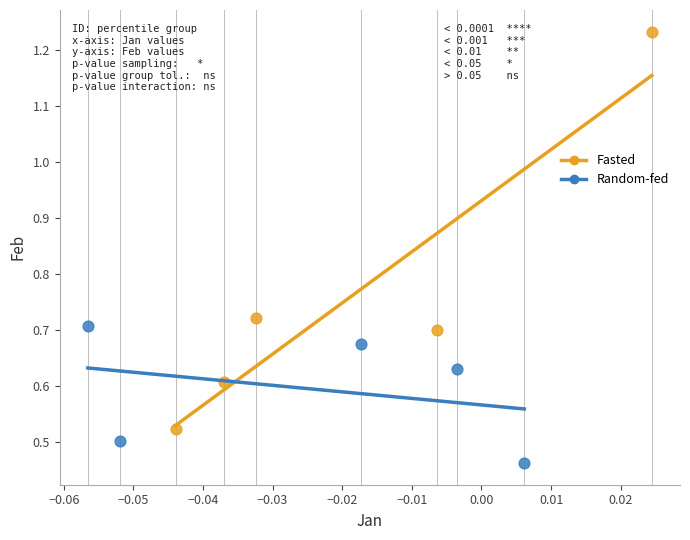

Which series reaches the minimum Y coordinate?

Random-fed